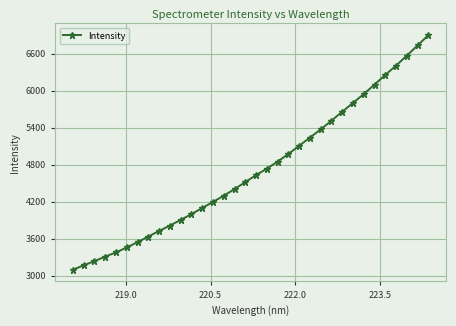

What is the average value?

4723.5